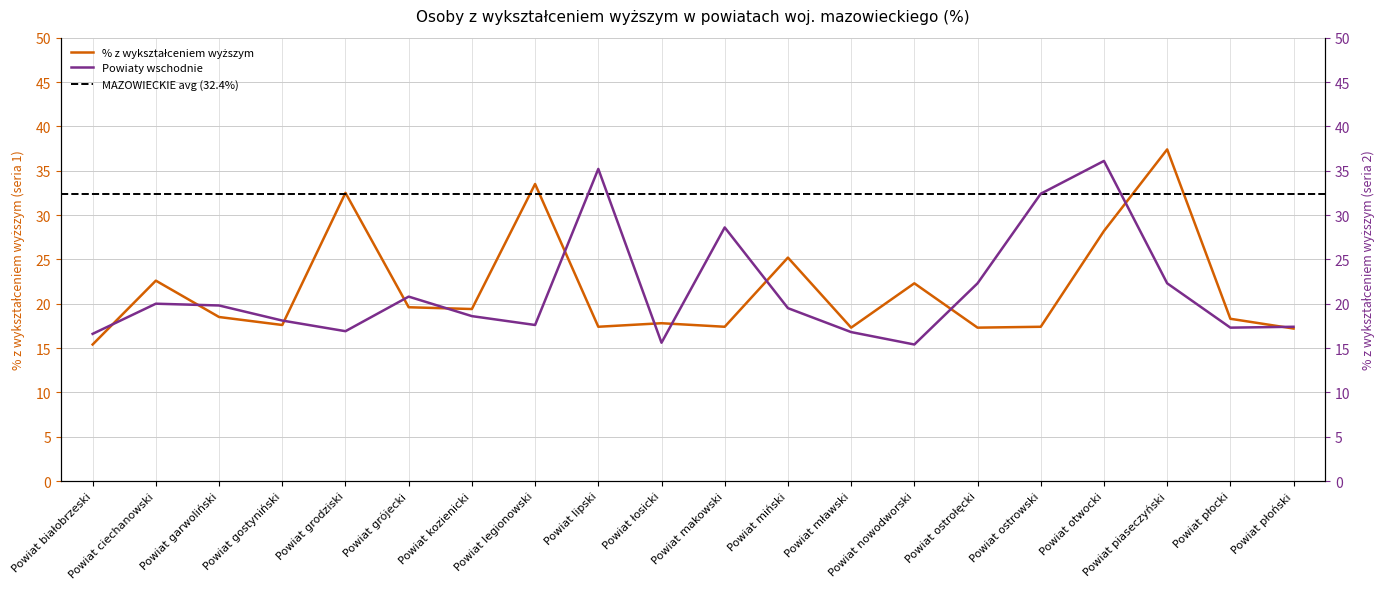

What is the average value of the % z wykształceniem wyższym series?

21.6